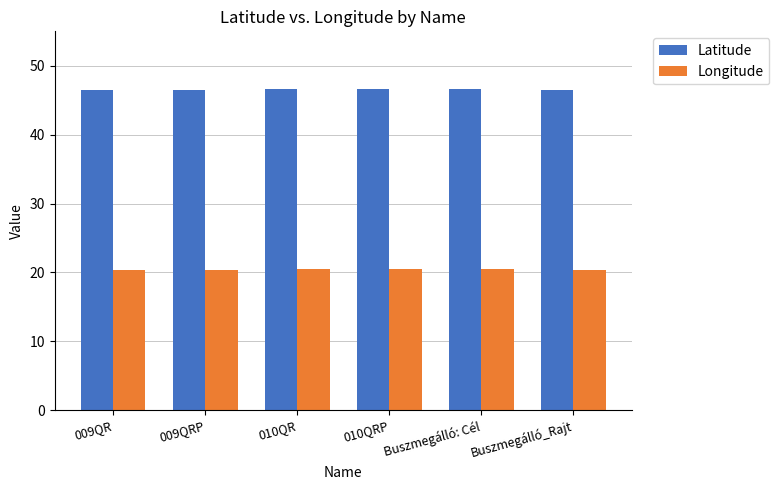

What is the minimum value for Longitude?

20.4